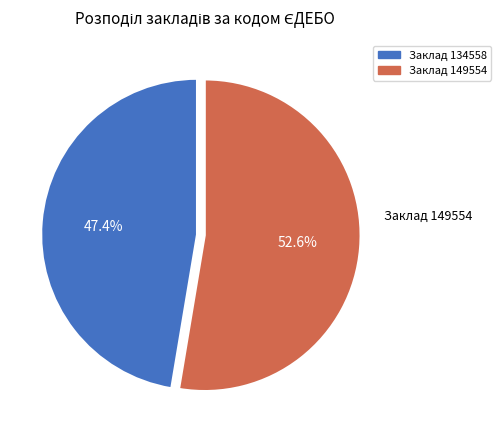

Is there any slice that represents more than half of the pie?

Yes